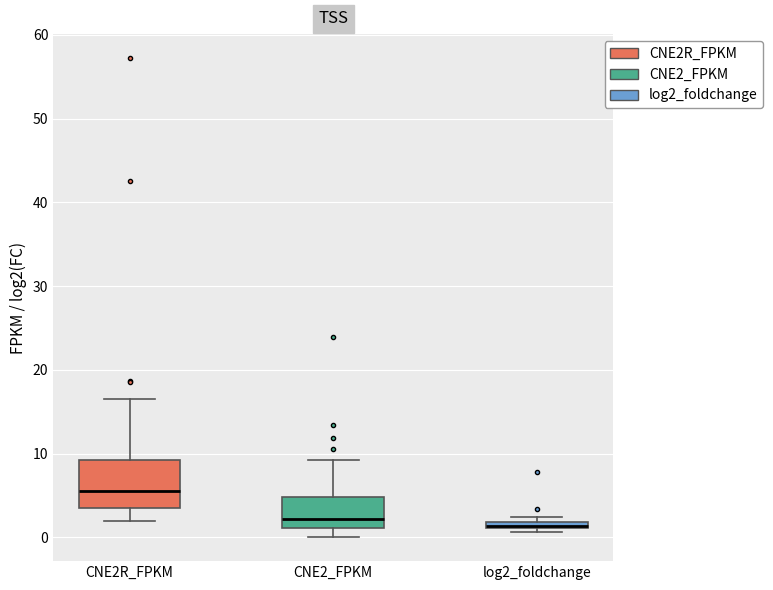

Comparing the boxes themselves (not the whiskers), which one is the tallest?

CNE2R_FPKM